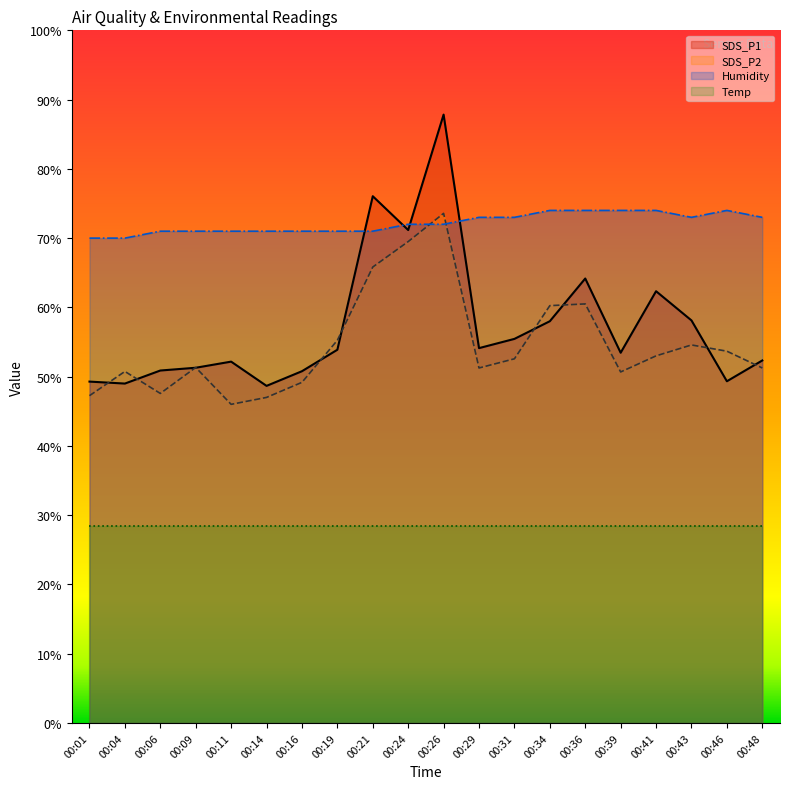

What are all the series names shown in the legend?

SDS_P1, SDS_P2, Humidity, Temp